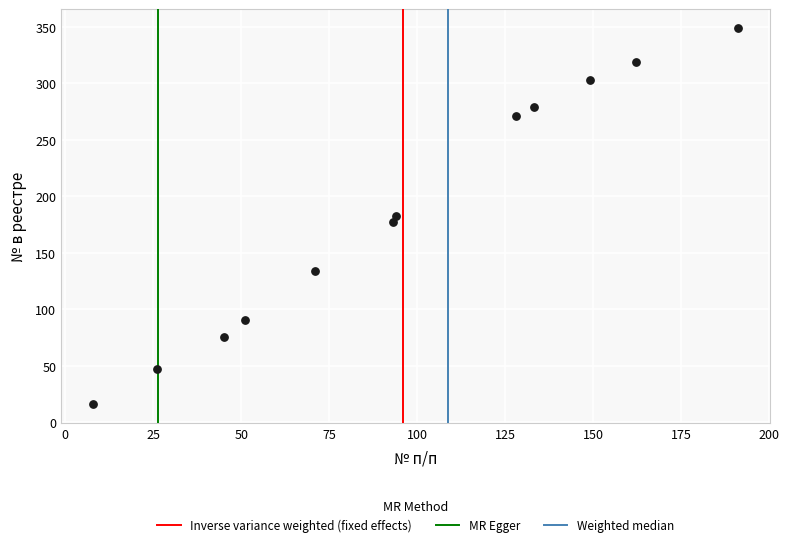

What is the range of Y values (max minus min)?

333